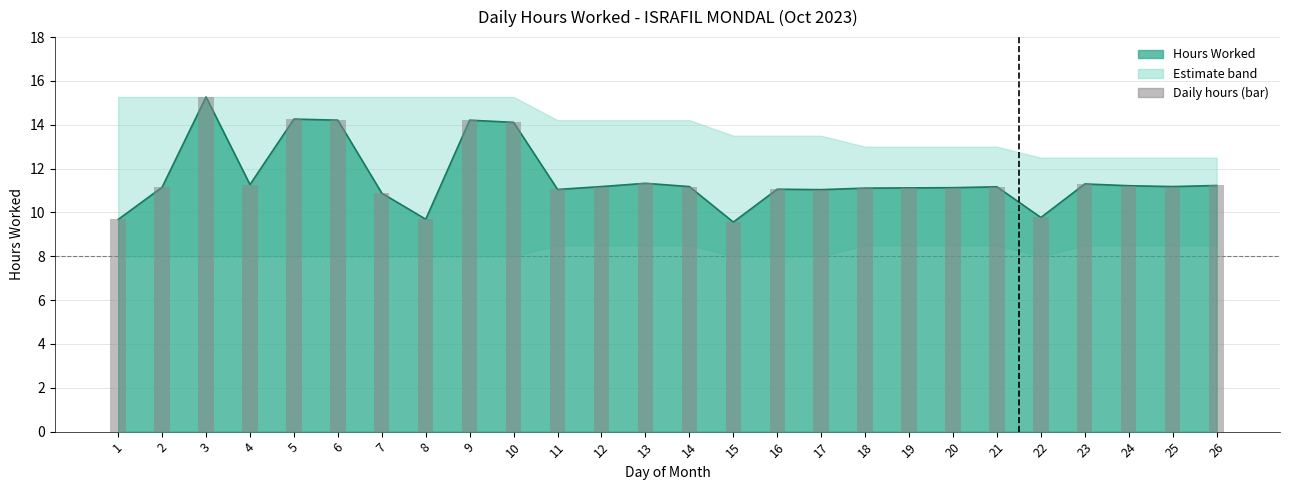

Reading left to right, transcribe all the data shown in this chart.

9.7	11.2	15.3	11.3	14.3	14.2	10.9	9.7	14.2	14.1	11.1	11.2	11.3	11.2	9.6	11.1	11.0	11.1	11.1	11.1	11.2	9.8	11.3	11.2	11.2	11.2